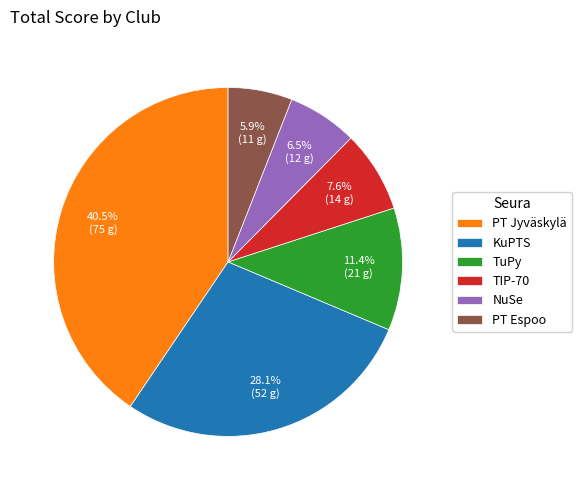

Which slice is the largest?

PT Jyväskylä